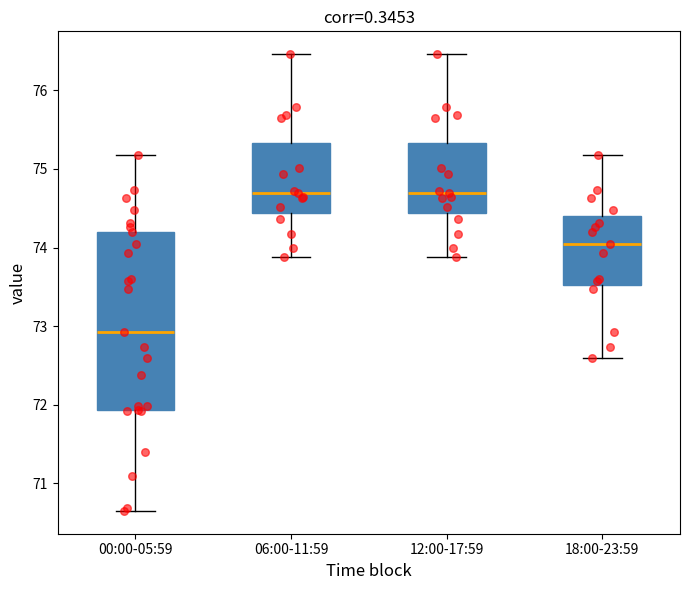

Reading left to right, read every box against the y-axis: the position of its median line, the range the box covers, and the ends of its whiskers. The values are not printed on the chart, so give them approximately, as read against the axis.

00:00-05:59: median 72.9, box 71.9 to 74.2, whiskers 70.7 to 75.2
06:00-11:59: median 74.7, box 74.4 to 75.3, whiskers 73.9 to 76.5
12:00-17:59: median 74.7, box 74.4 to 75.3, whiskers 73.9 to 76.5
18:00-23:59: median 74.1, box 73.5 to 74.4, whiskers 72.6 to 75.2